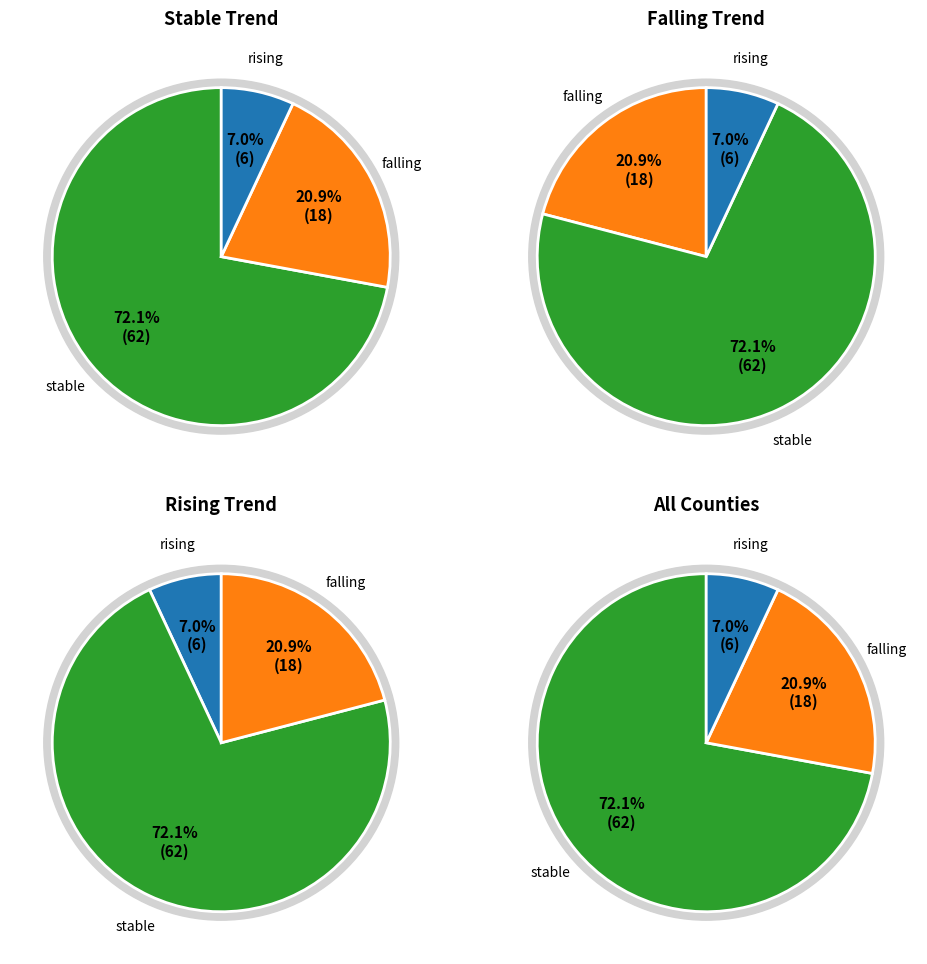

To the nearest percent, what is the difference between the largest and smallest slice percentages?

65%